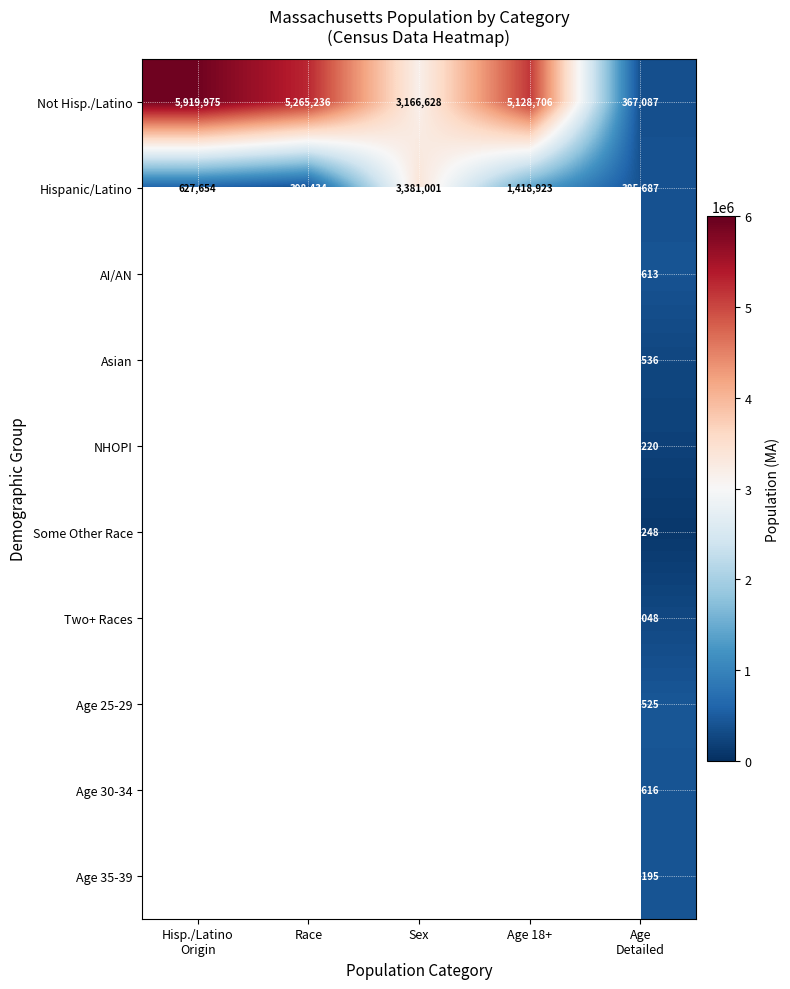

At which label is Not Hisp./Latino closest to 3143531?

Sex